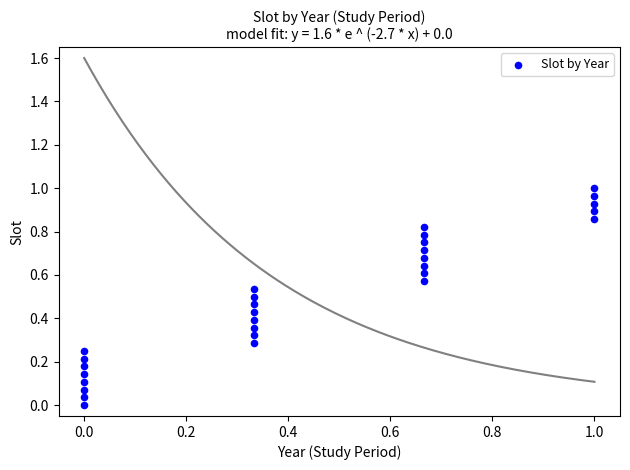

How many points are shown in the scatter plot?

29